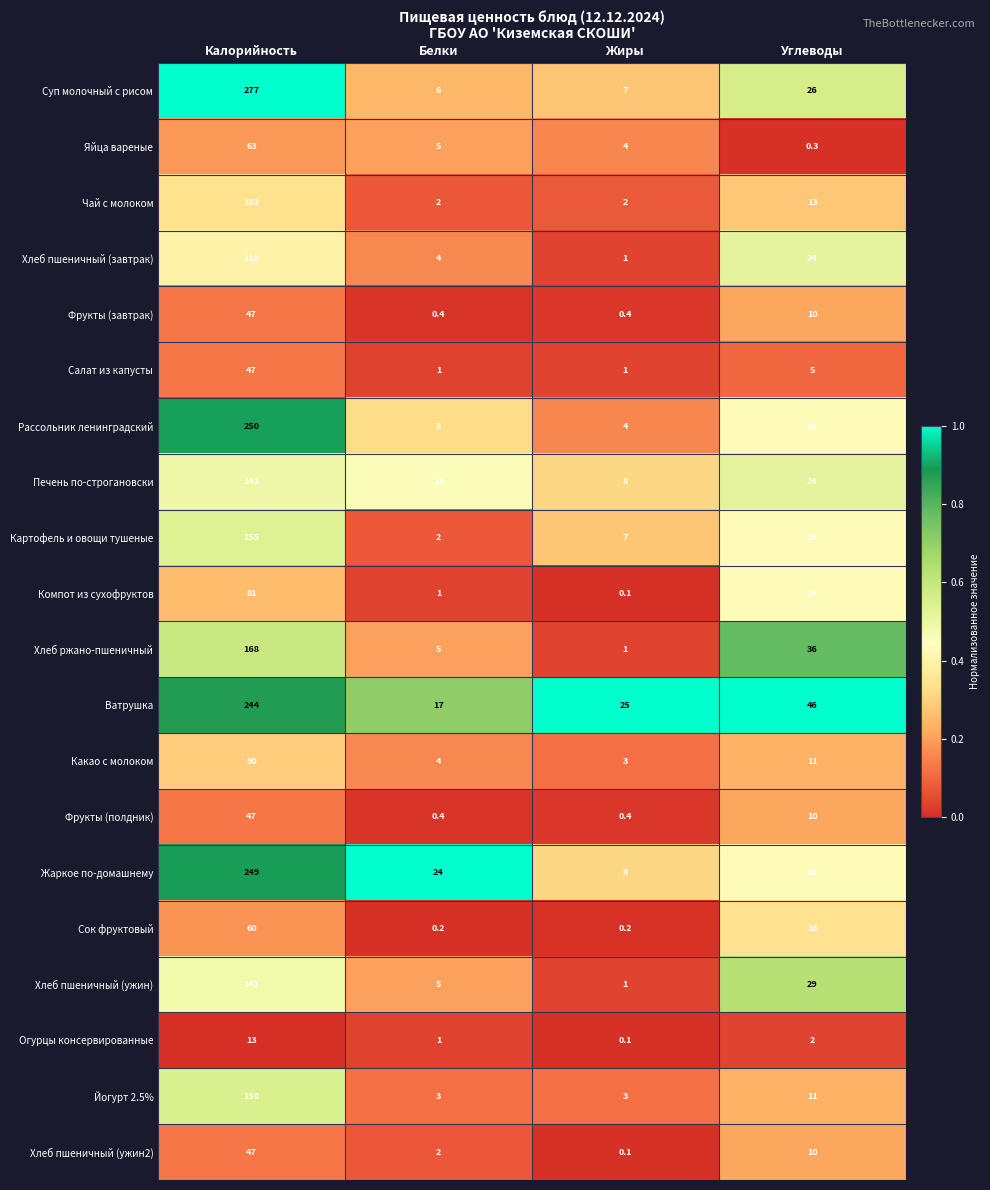

At which category is the sum across all series the highest?

Калорийность